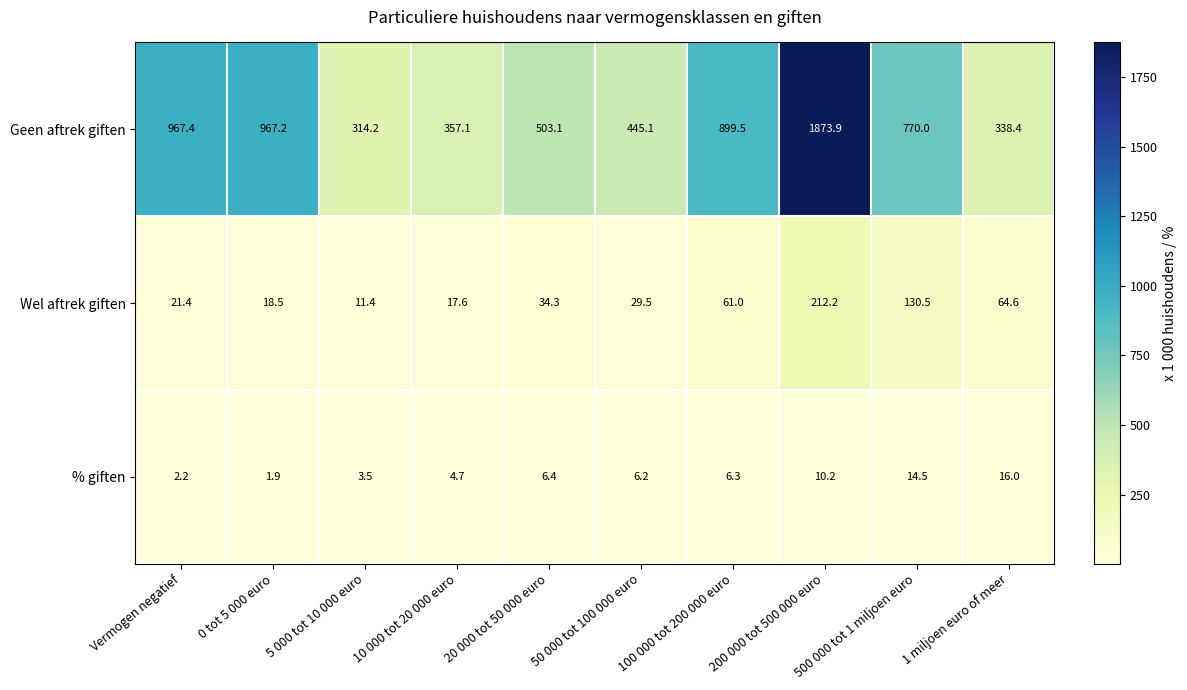

The % giften series shows 2.4 at 20 000 tot 50 000 euro. True or false?

False